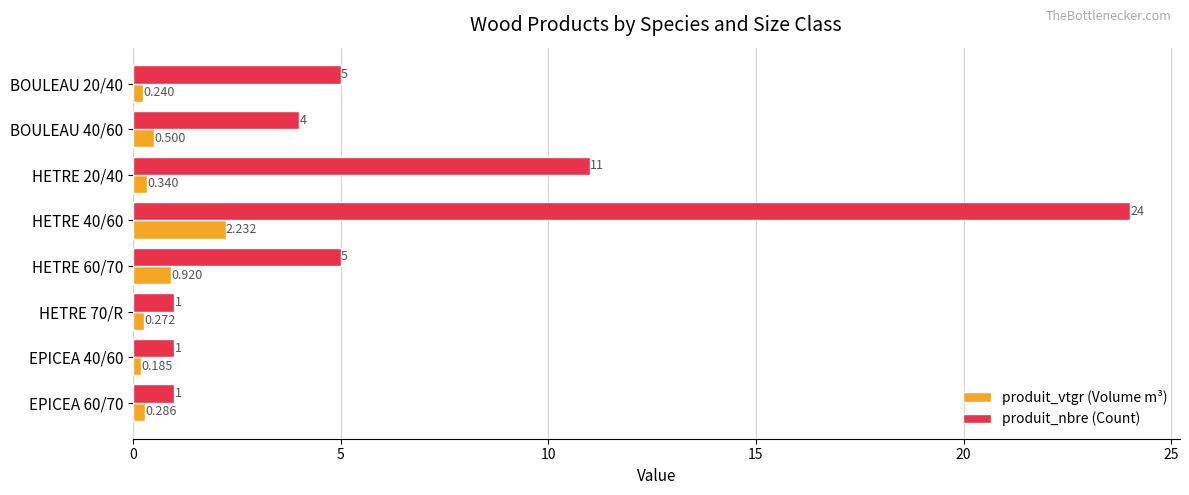

At which label is produit_vtgr (Volume m³) closest to 1?

HETRE 60/70